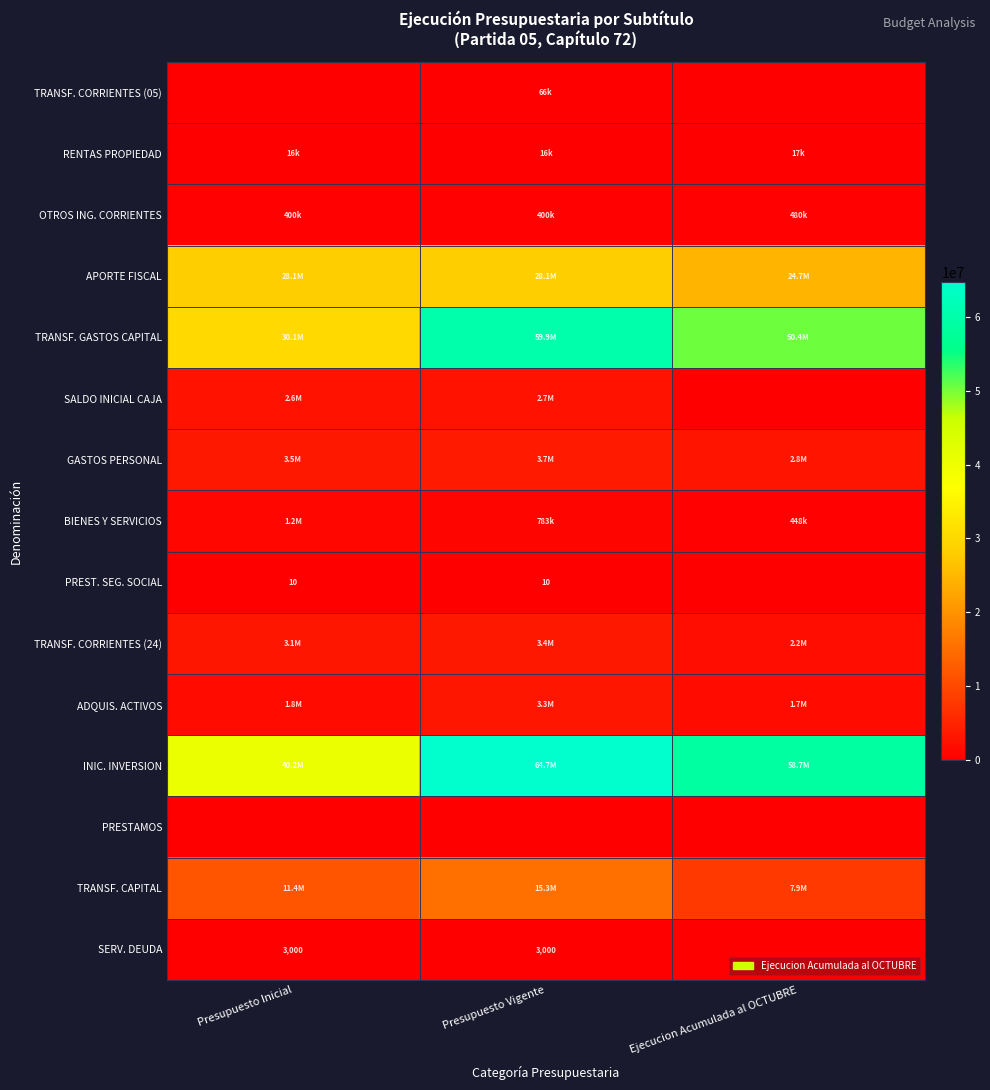

True or false: SERV. DEUDA has a value of 3000 at Presupuesto Vigente.

True